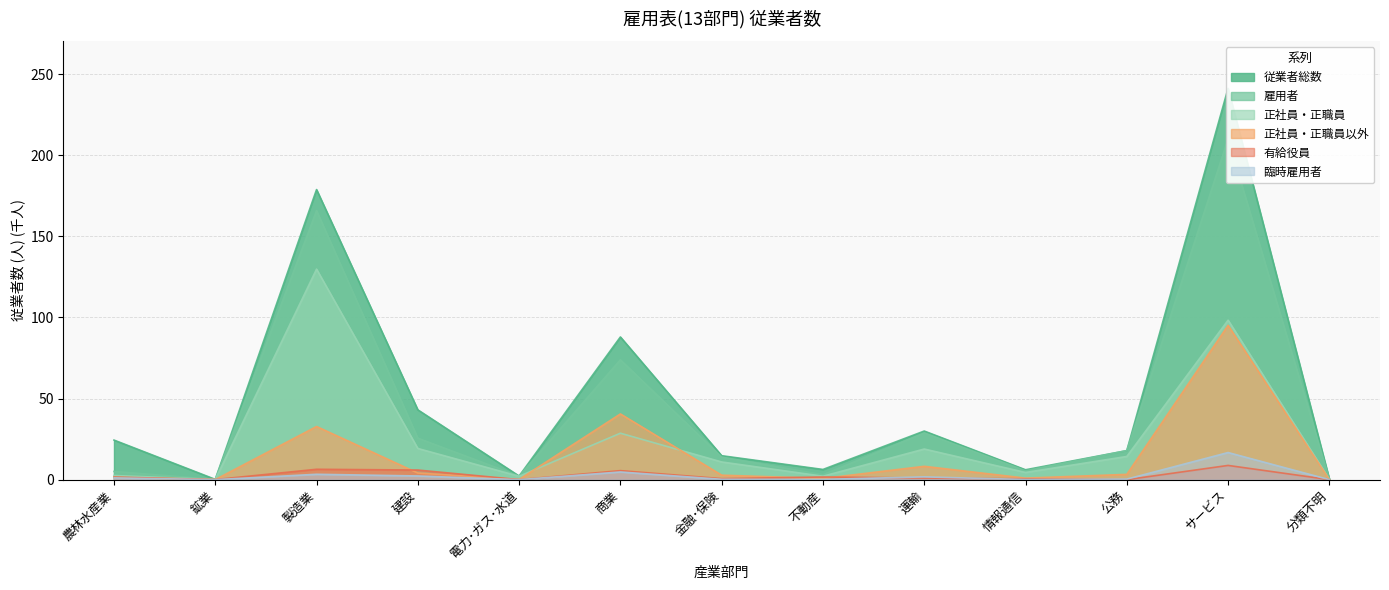

The value of 臨時雇用者 at 金融･保険 is 0.2. True or false?

True